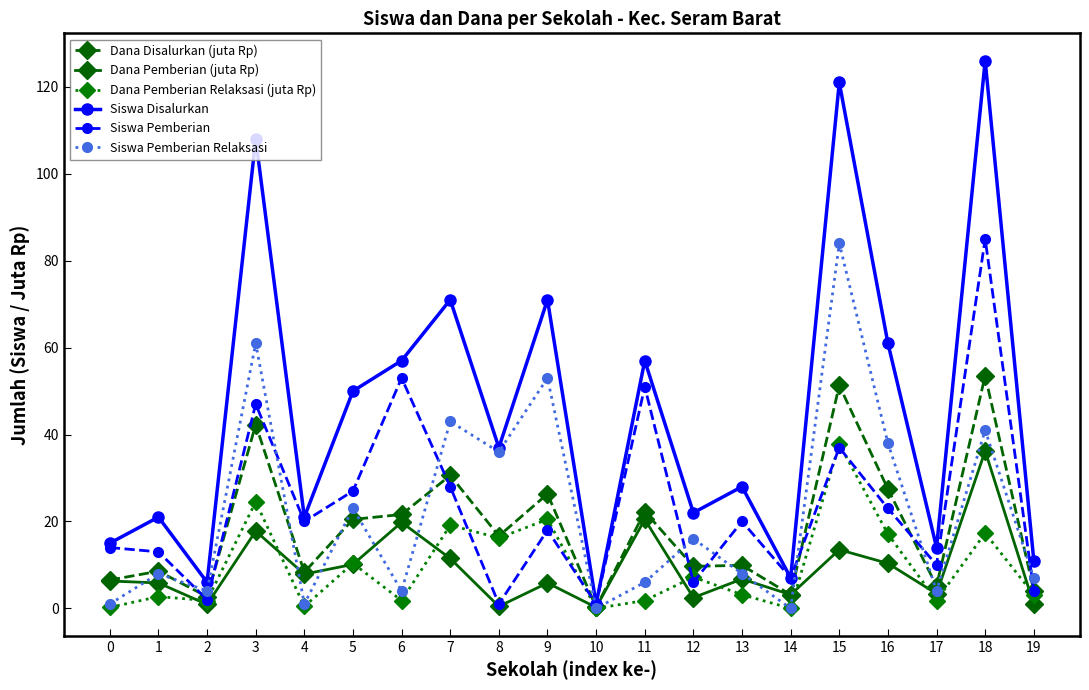

Count the number of data series in this chart.

6